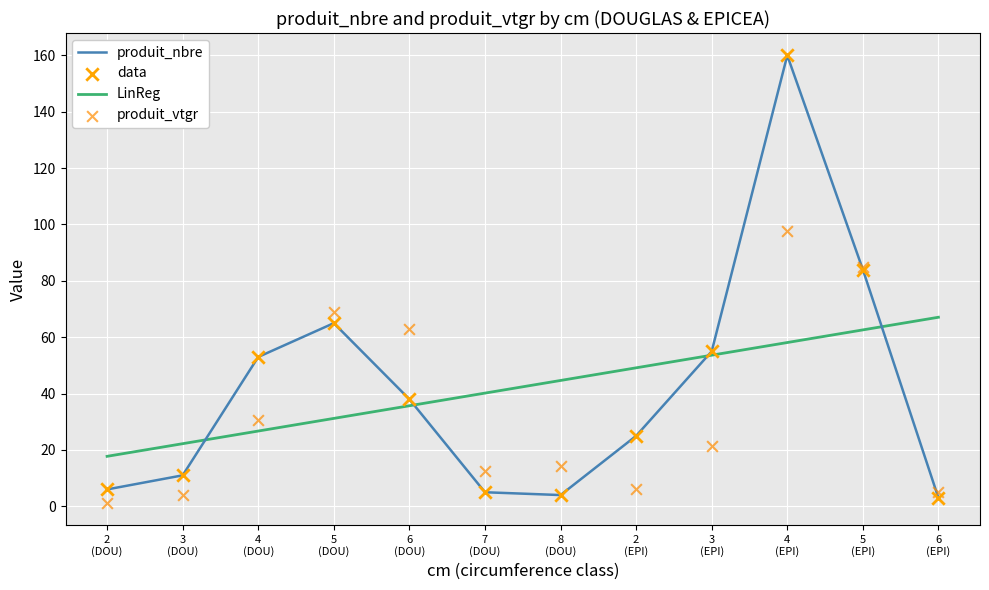

Which series reaches the minimum Y coordinate?

produit_vtgr